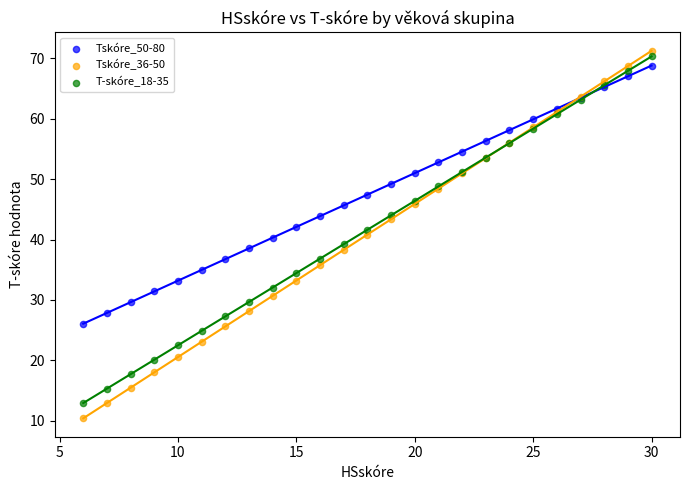

What is the X range (max minus min) for the scatter plot?

24.0